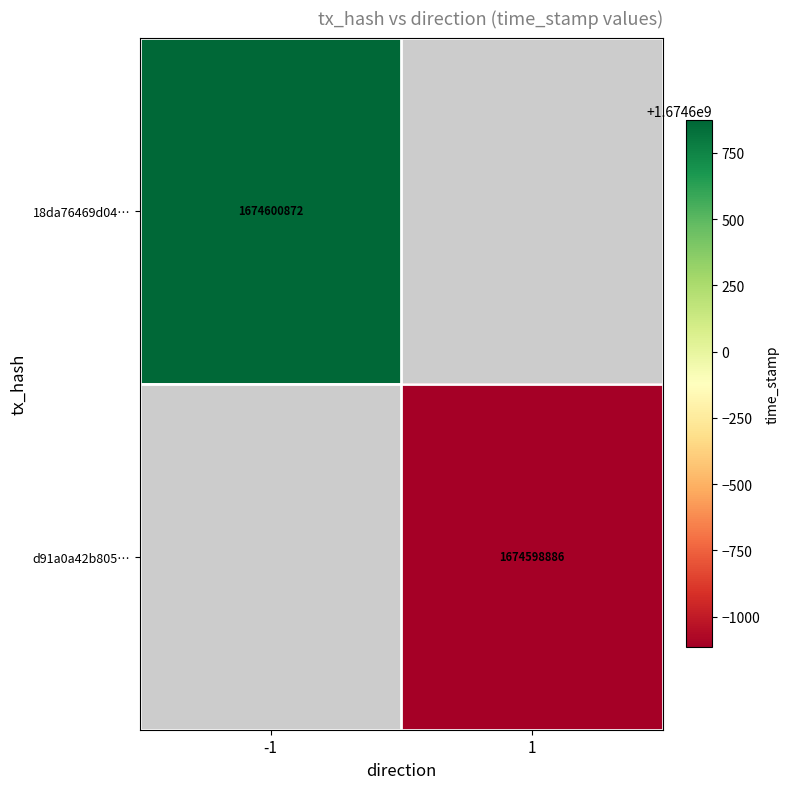

The d91a0a42b805… series shows 1674598886 at 1. True or false?

True